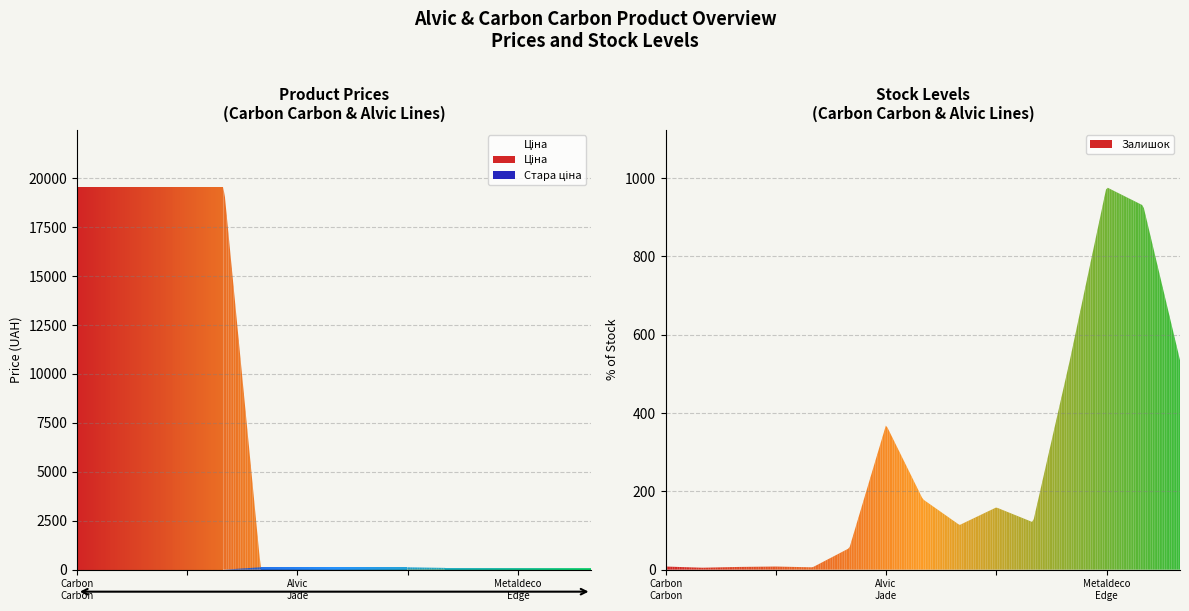

How many lines are shown in the chart?

3